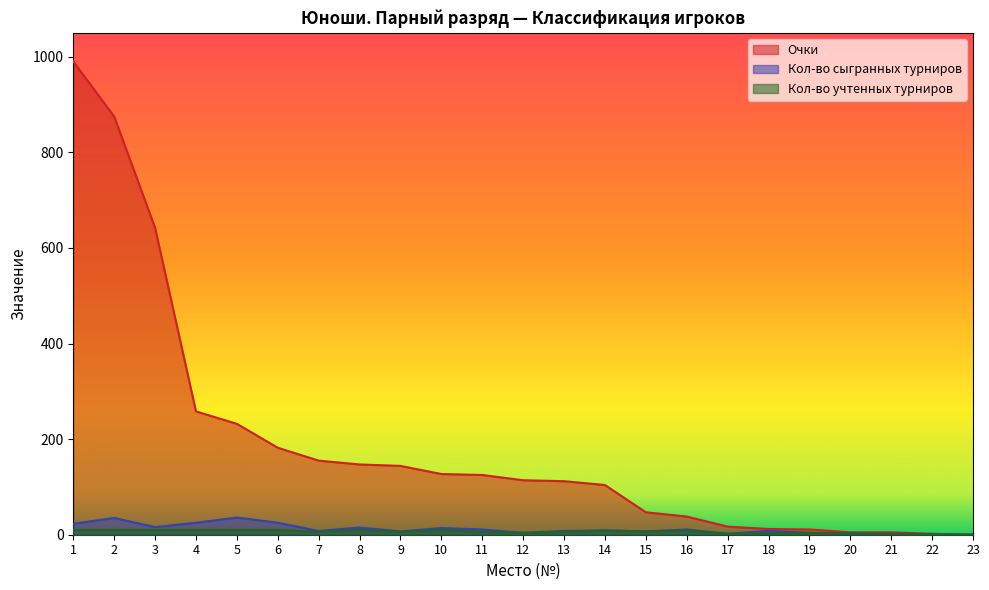

At which category does Кол-во учтенных турниров reach its first local peak?

8